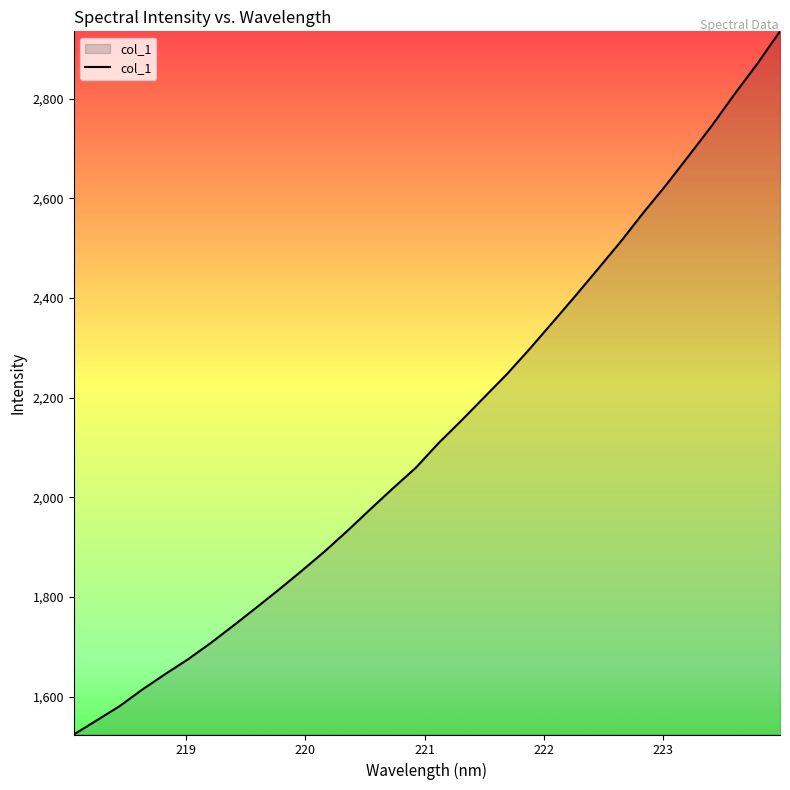

How many lines are shown in the chart?

1